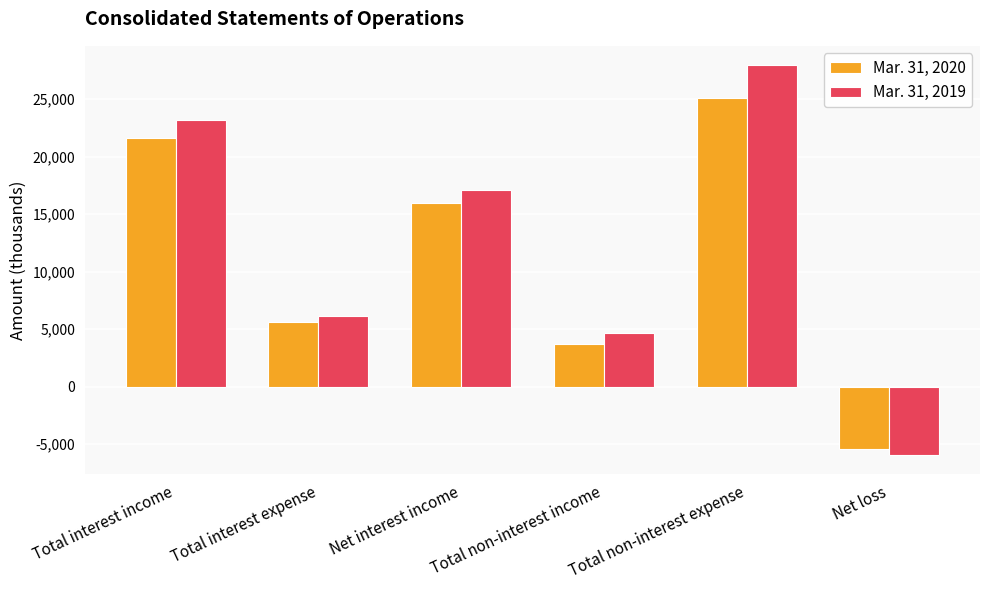

What value does the Mar. 31, 2020 series have at Total interest expense?

5631